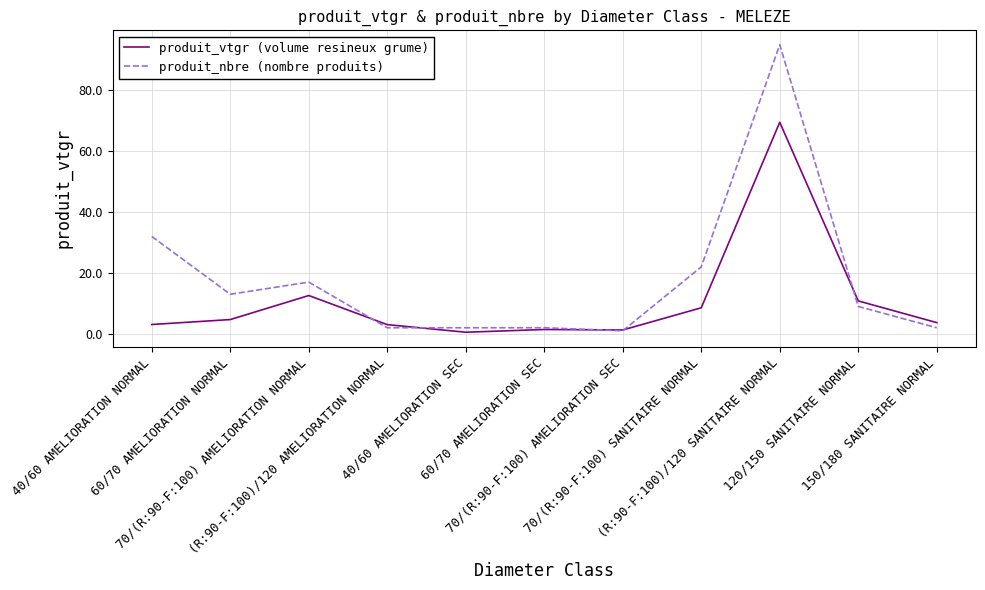

Which series has the widest spread of values?

produit_nbre (nombre produits)